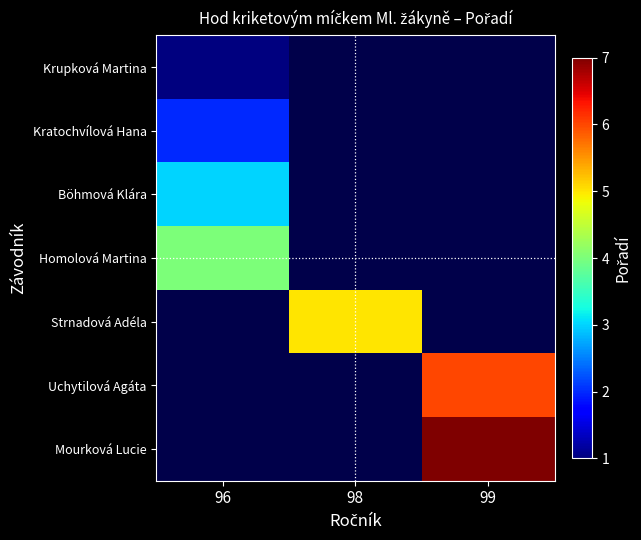

The Uchytilová Agáta series shows 6.0 at 99. True or false?

True